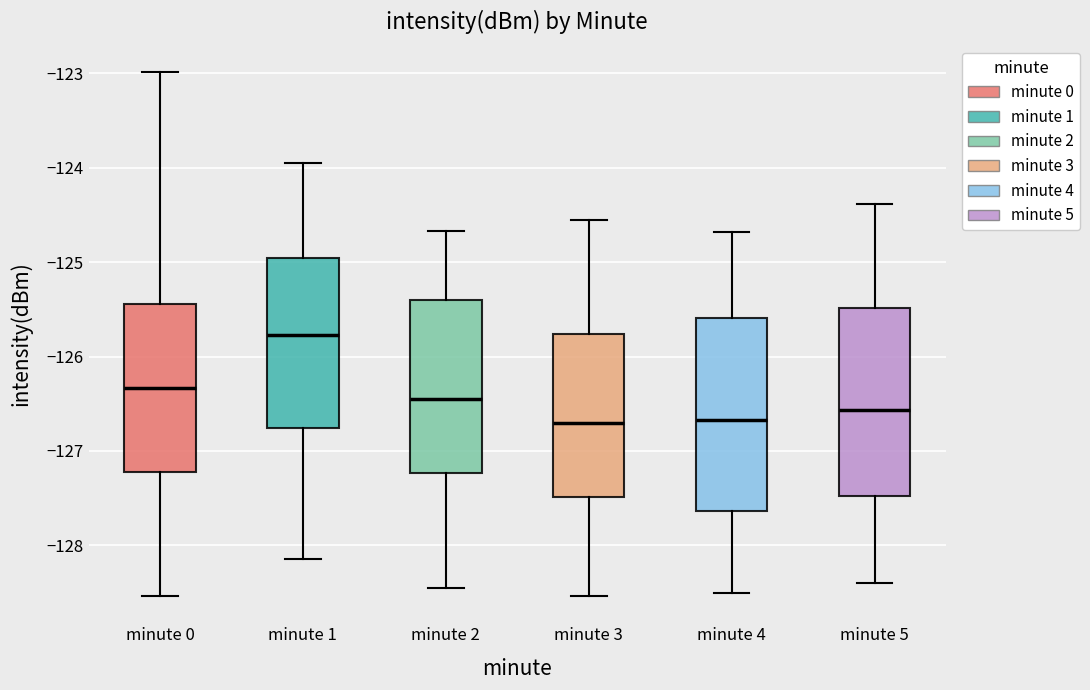

Where is the lower edge of the box for minute 0 on the y-axis? The values are not printed on the chart, so give them approximately, as read against the axis.

-127.2